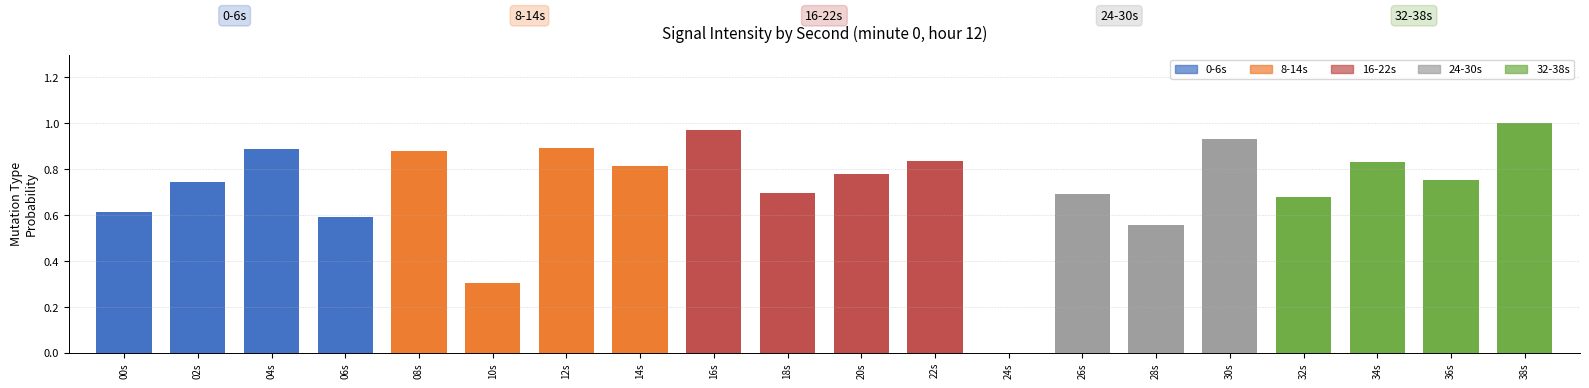

What is the sum of all values?

14.5